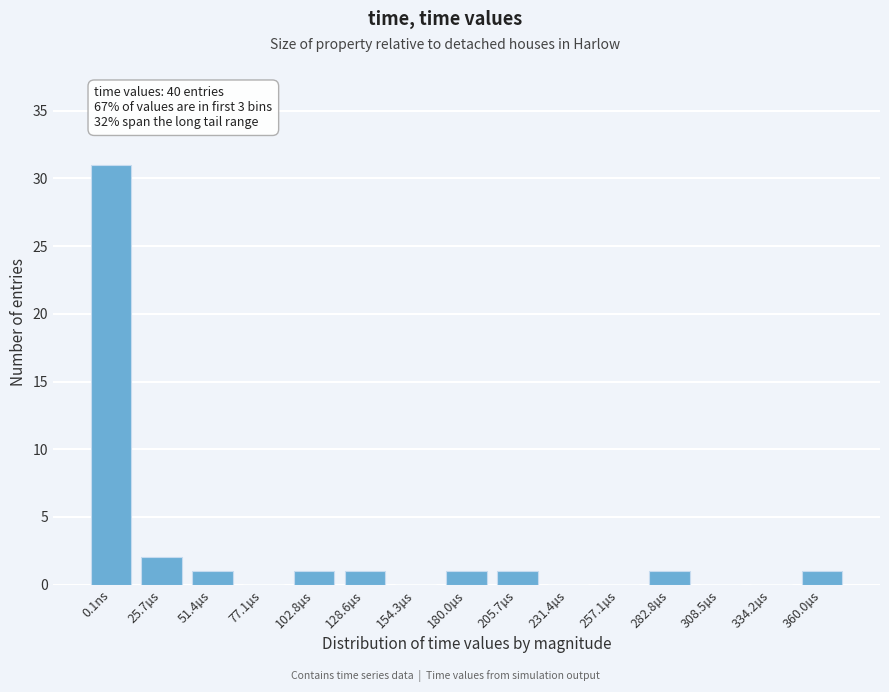

Reading right to left, transcribe all the data shown in this chart.

360.0µs=1	334.2µs=0	308.5µs=0	282.8µs=1	257.1µs=0	231.4µs=0	205.7µs=1	180.0µs=1	154.3µs=0	128.6µs=1	102.8µs=1	77.1µs=0	51.4µs=1	25.7µs=2	0.1ns=31